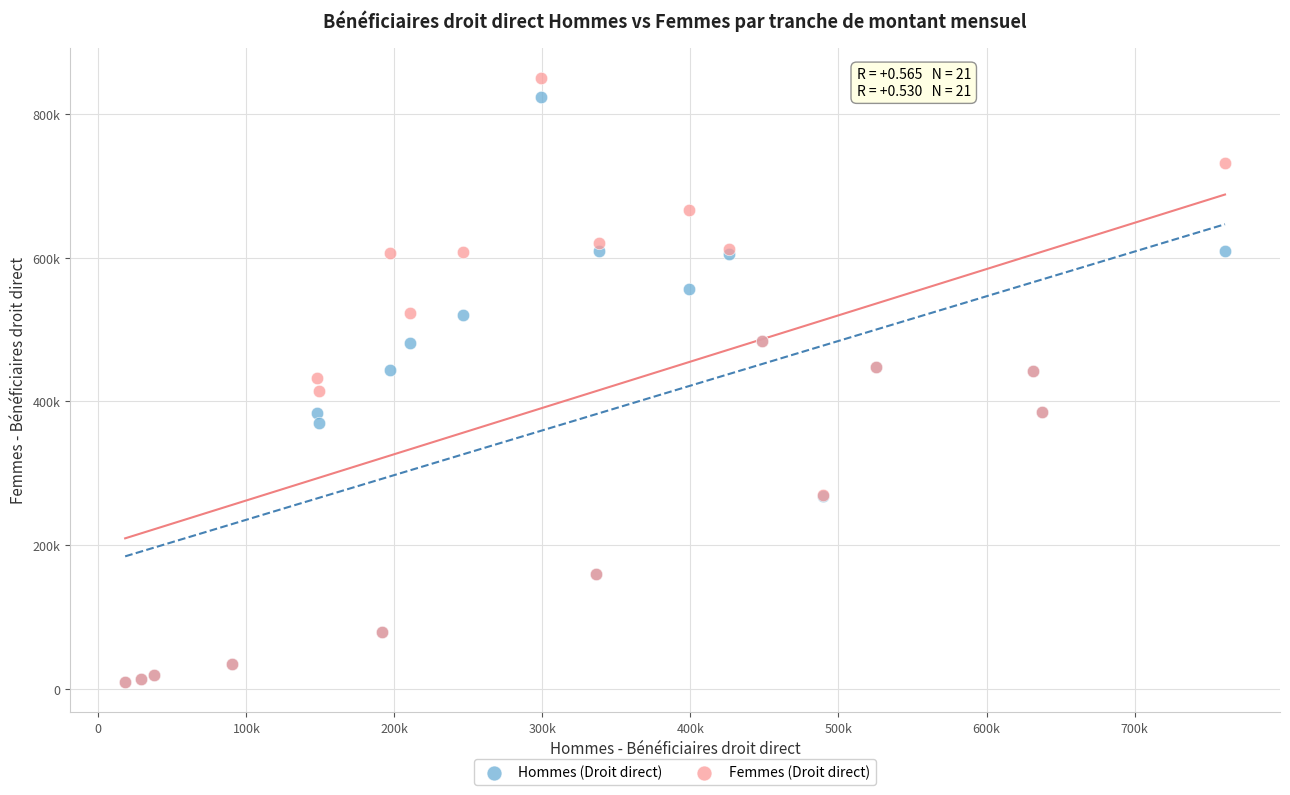

What are all the series names shown in the legend?

Hommes (Droit direct), Femmes (Droit direct)